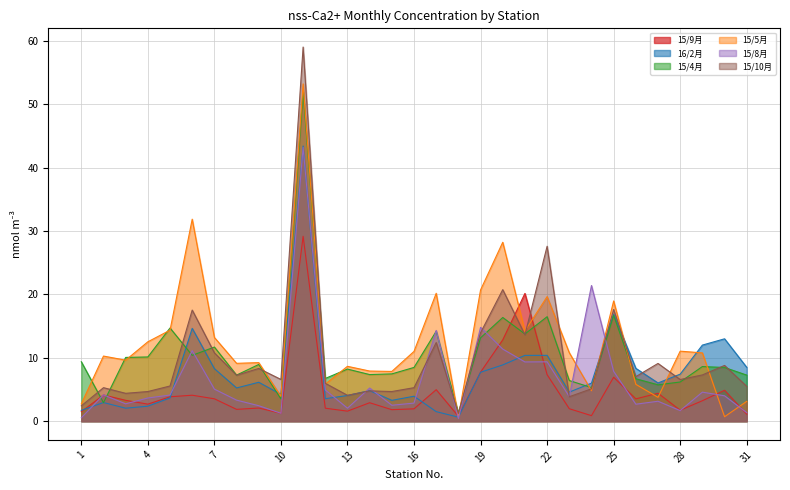

Between 10 and 23, which series saw the biggest shift?

15/5月